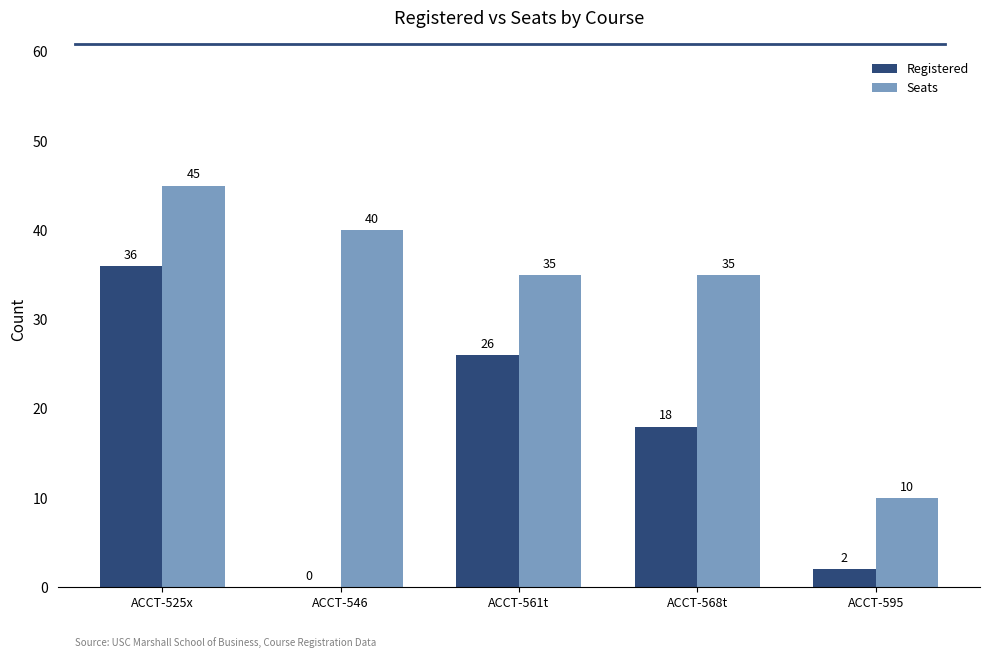

What is the total value across all series at ACCT-525x?

81